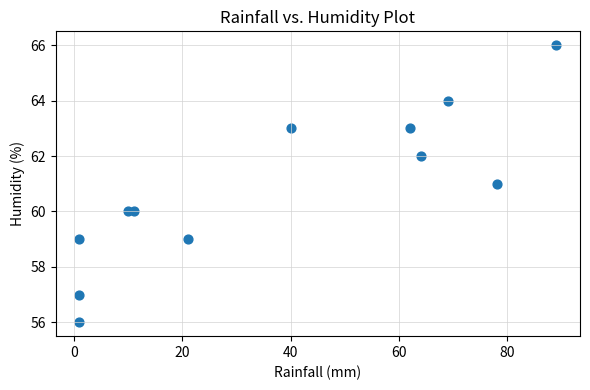

What is the range of X values (max minus min)?

88